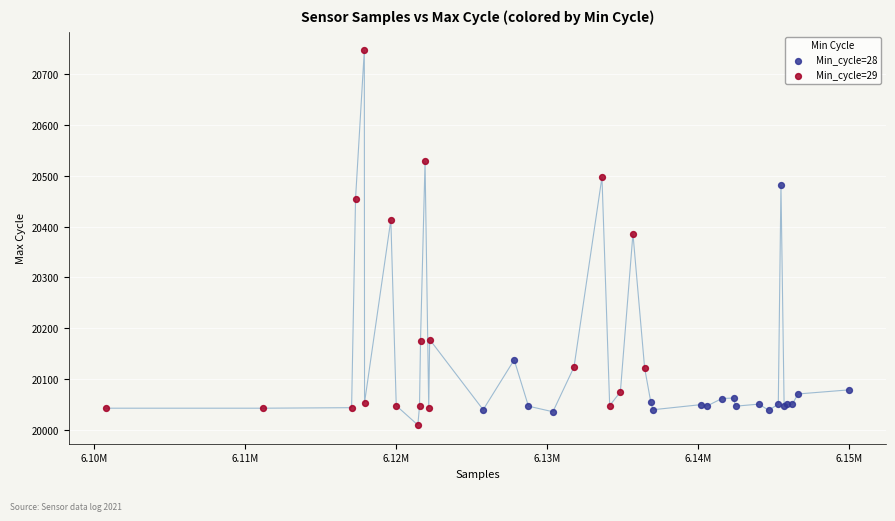

Which series reaches the maximum Y coordinate?

Min_cycle=29